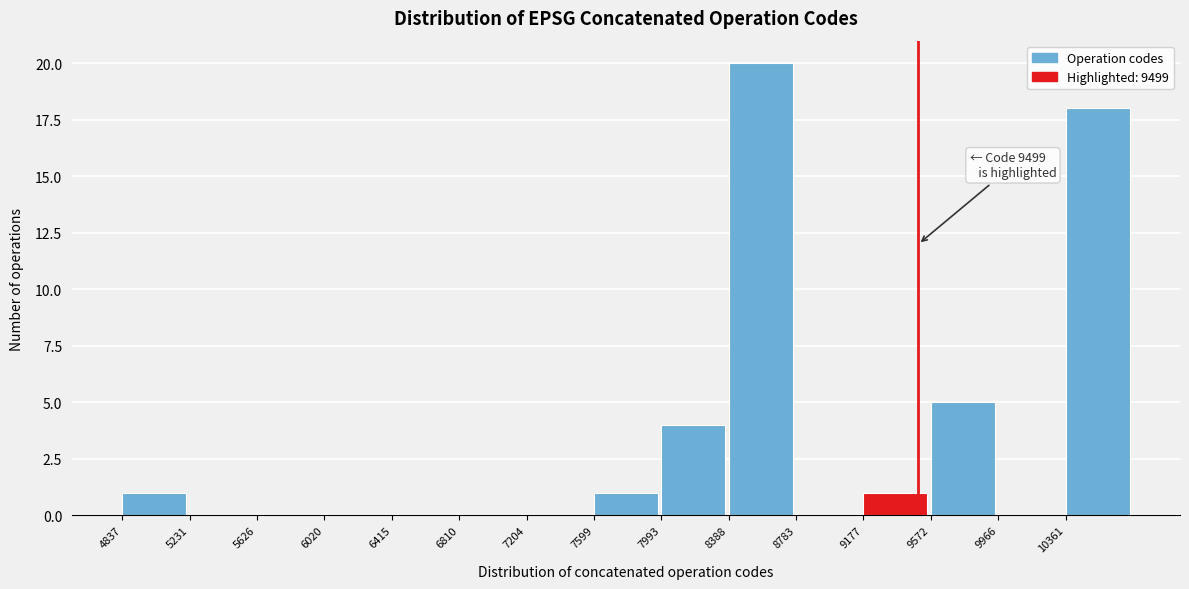

Which range on the x-axis has the tallest bar?

8400 to 8800